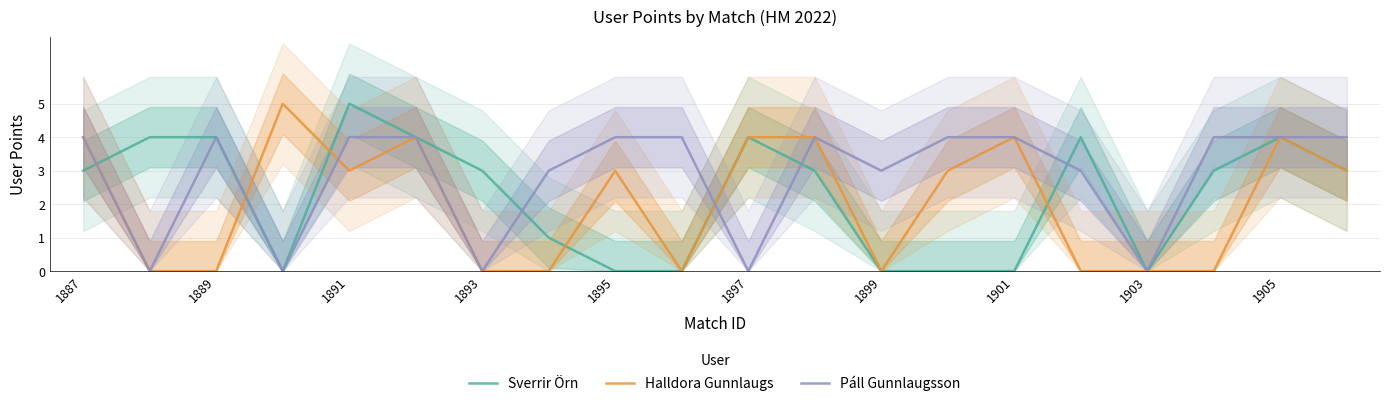

What is the value of the Halldora Gunnlaugs point at the 15th from the left?

4